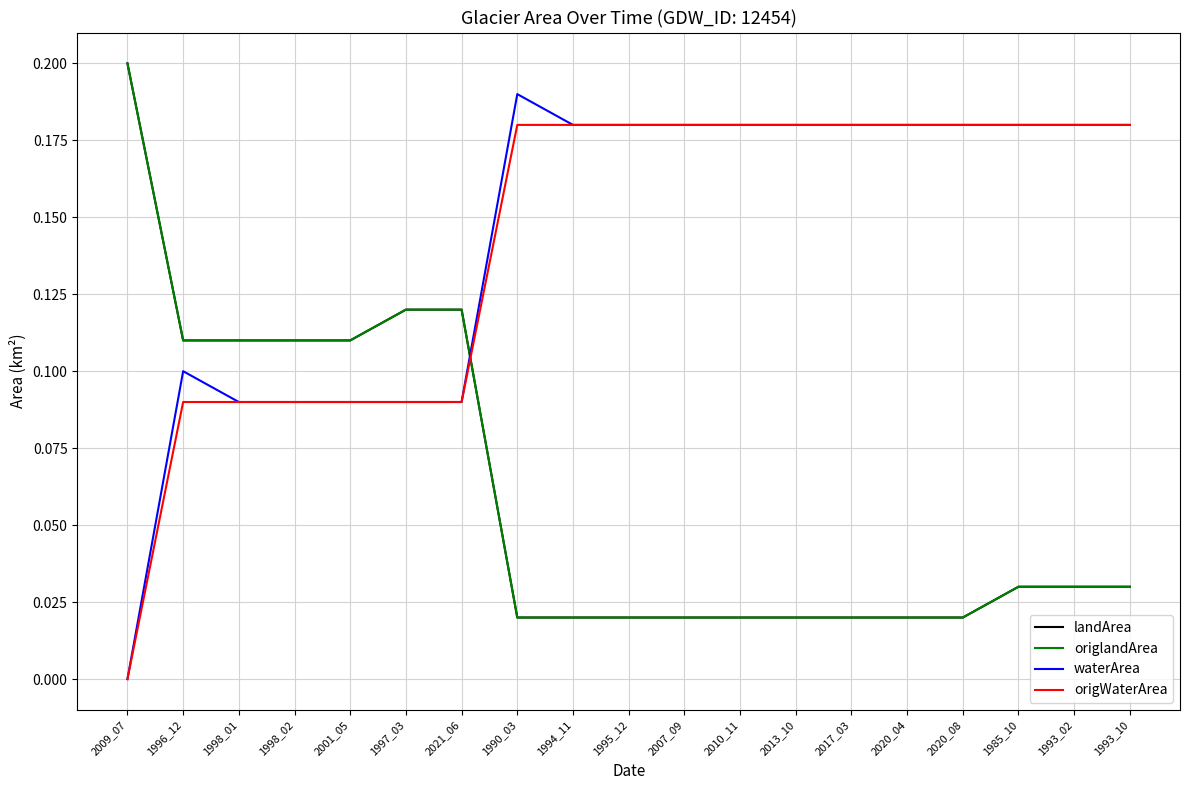

Is this an area chart (filled region under the line)?

No